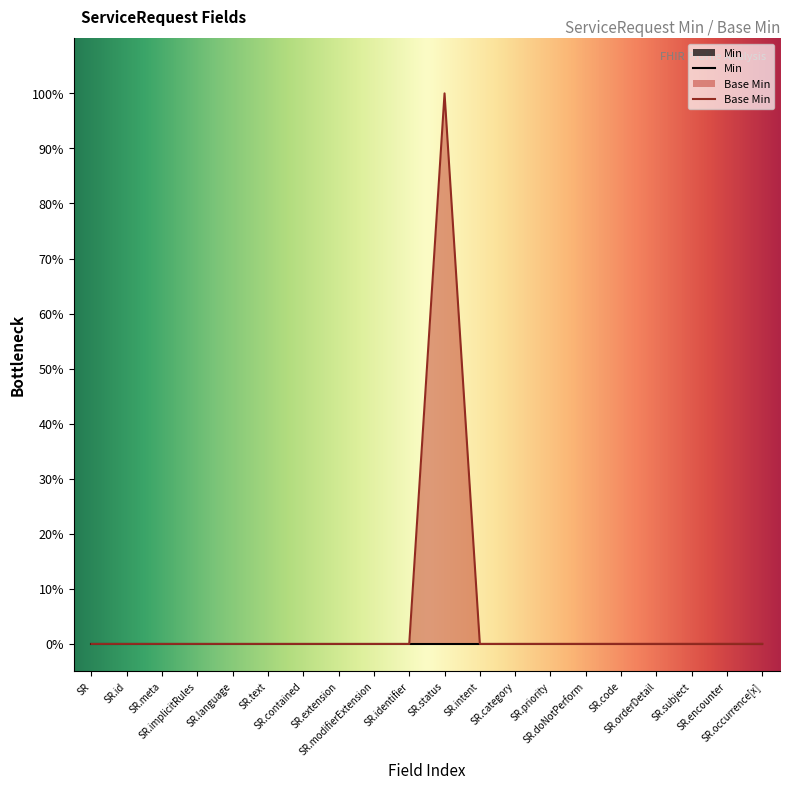

Which category has the highest value across all series?

SR.status